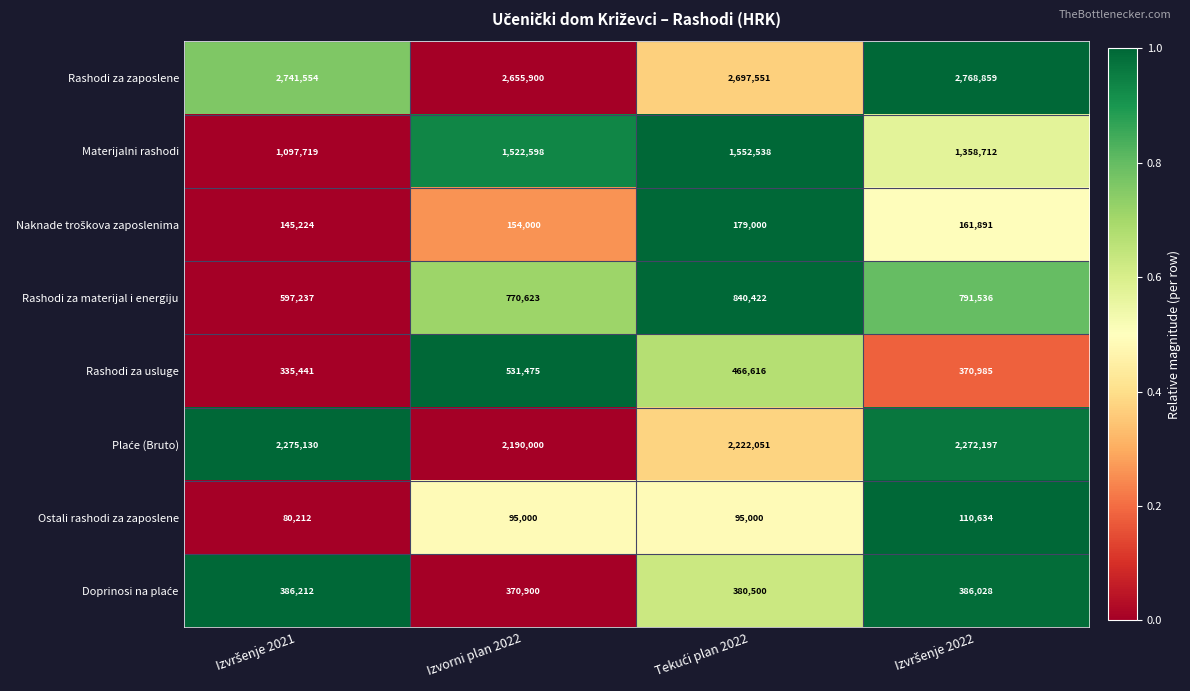

What is the sum of all Materijalni rashodi values?

5531567